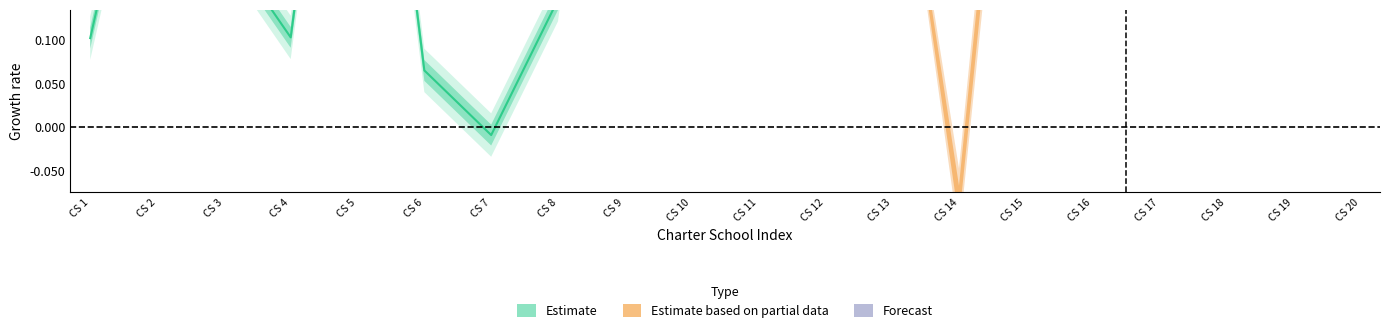

At which category does the data reach its first local peak?

CS 2